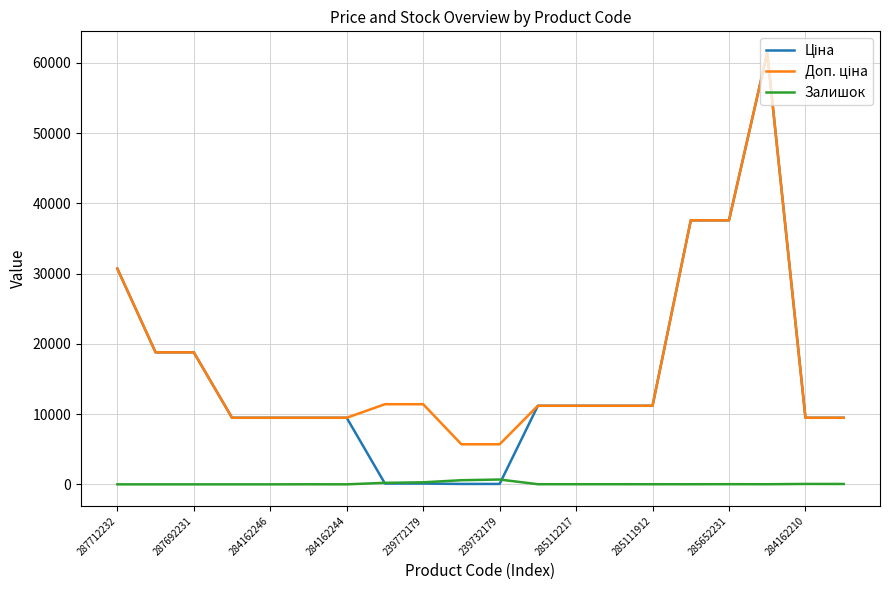

What is the maximum value shown in the chart?

61434.3